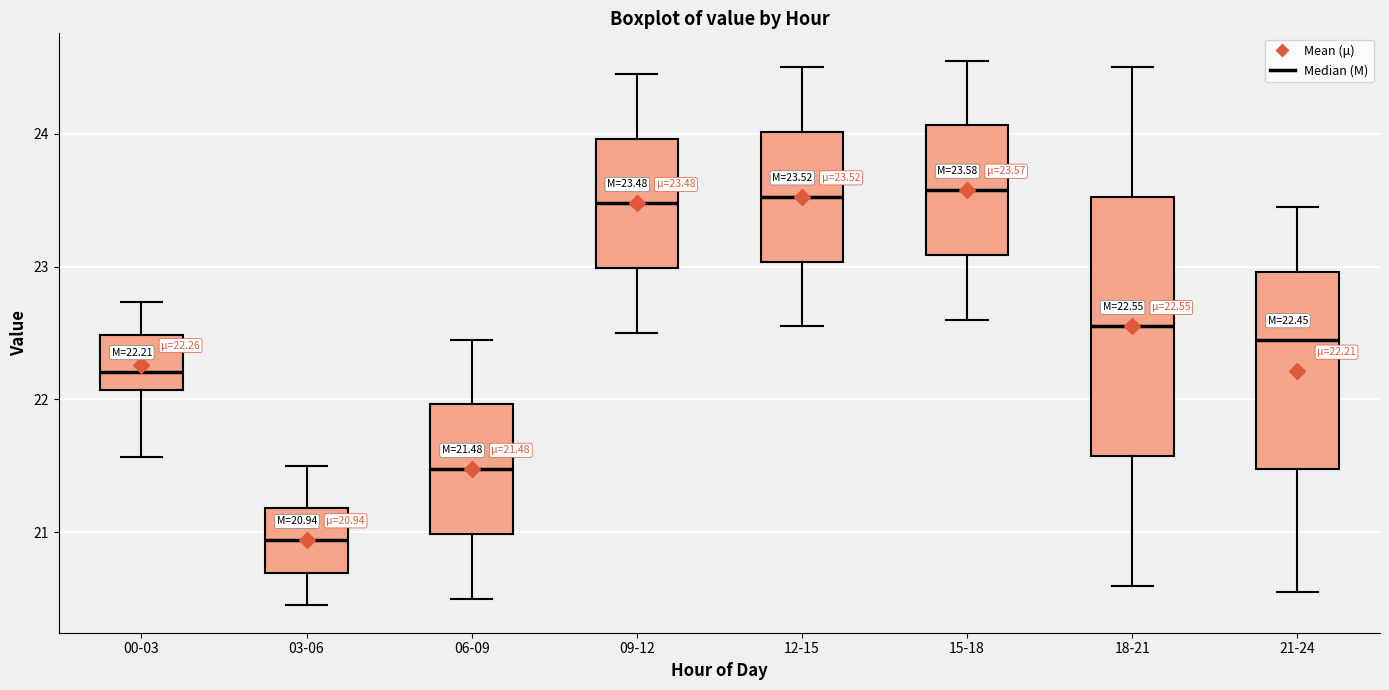

Which box's median line is the lowest?

03-06